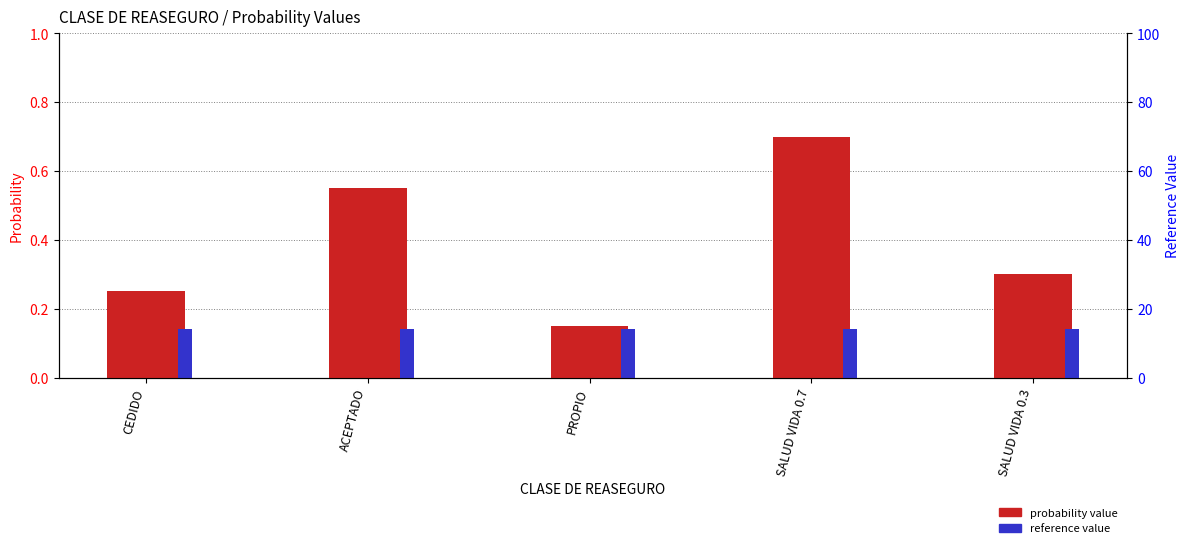

Reading right to left, what are all the values shown in this chart?

probability value: SALUD VIDA 0.3=0.3	SALUD VIDA 0.7=0.7	PROPIO=0.1	ACEPTADO=0.6	CEDIDO=0.2
reference value: SALUD VIDA 0.3=0.1	SALUD VIDA 0.7=0.1	PROPIO=0.1	ACEPTADO=0.1	CEDIDO=0.1